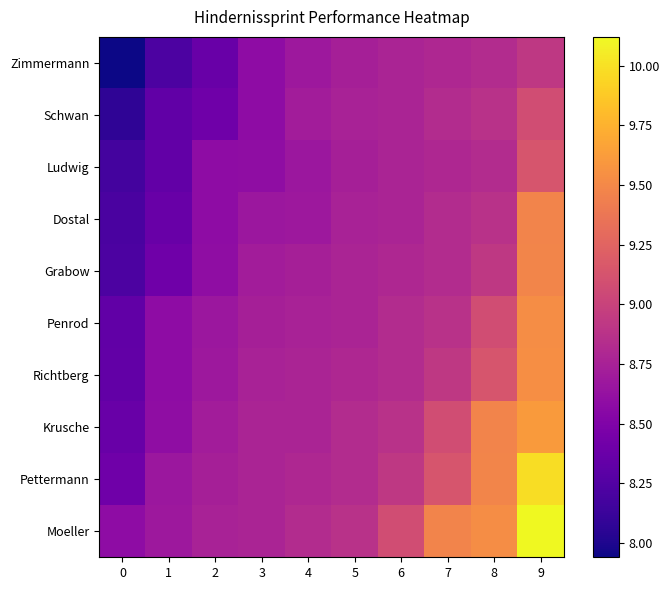

At how many categories does at least one series exceed 8?

10